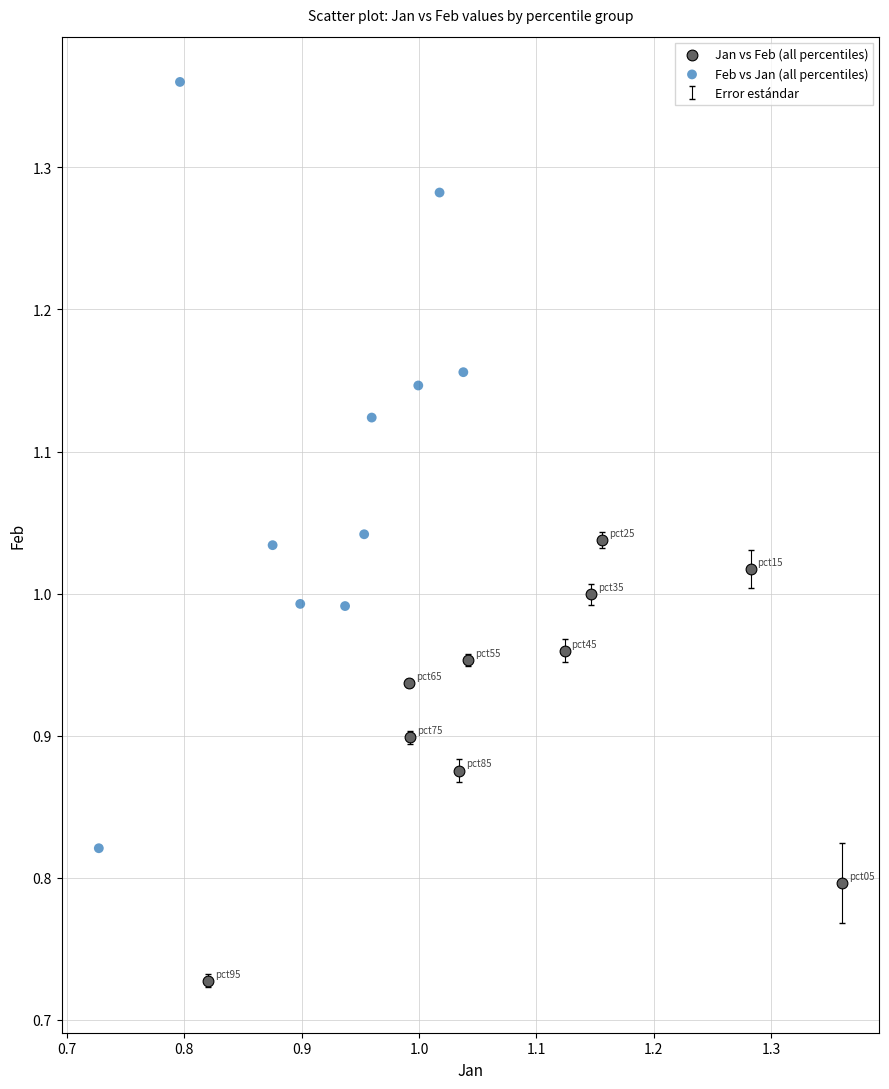

Which series contains the lowest Y value?

Jan vs Feb (all percentiles)